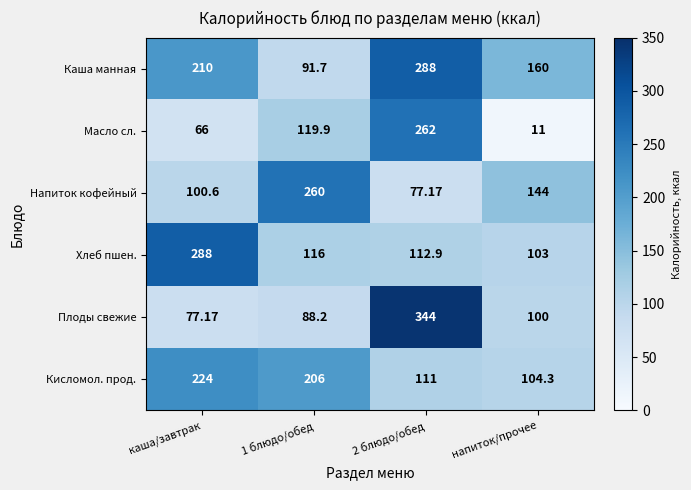

Where is Каша манная nearest to the value 189?

каша/завтрак